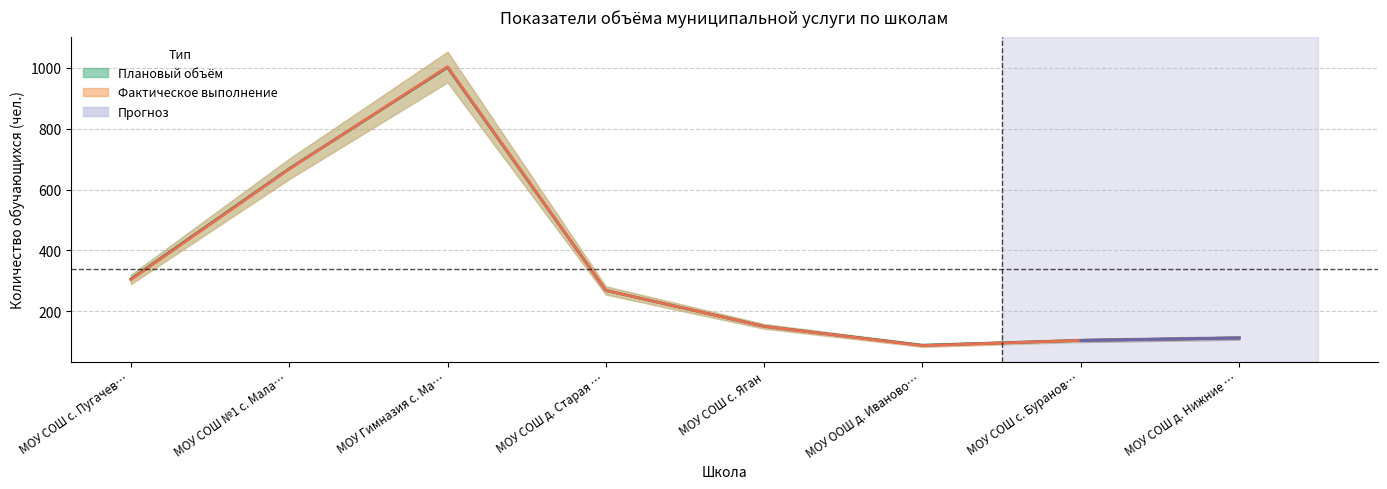

True or false: Фактическое выполнение and Плановый объём intersect in this chart.

True